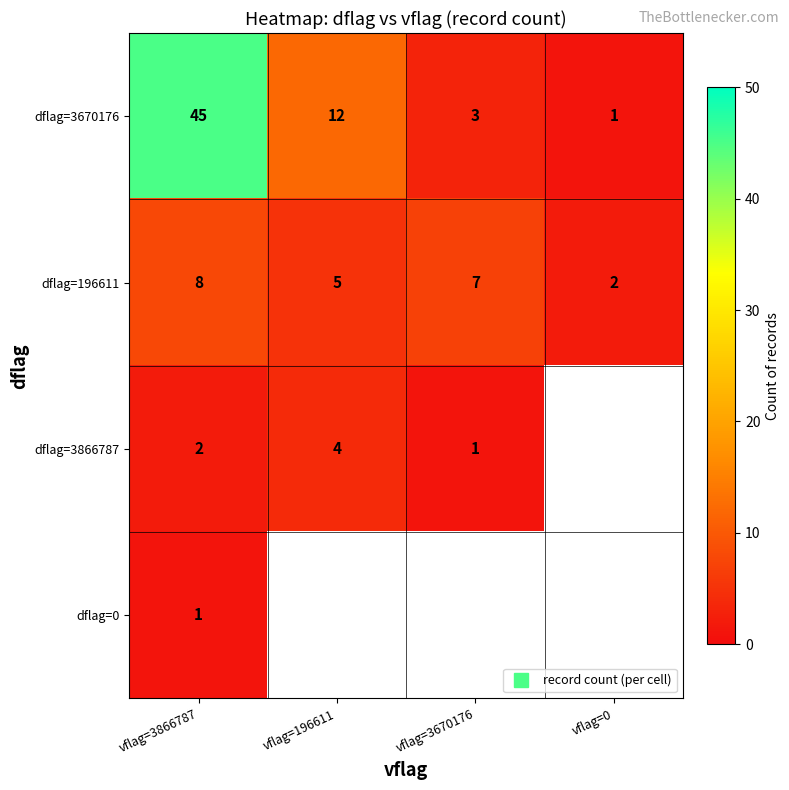

What is the spread (max minus min) of values at vflag=196611?

8.0